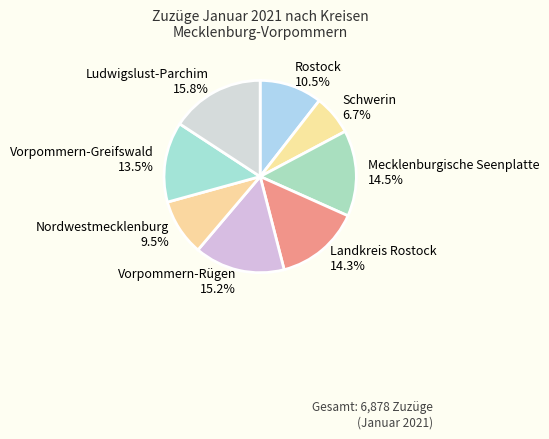

What is the ratio of the value at Vorpommern-Greifswald to the value at Nordwestmecklenburg?

1.4